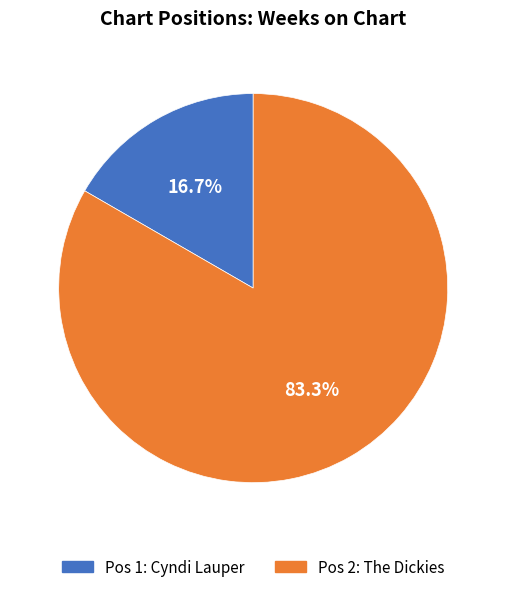

Which category accounts for the majority?

Pos 2: The Dickies